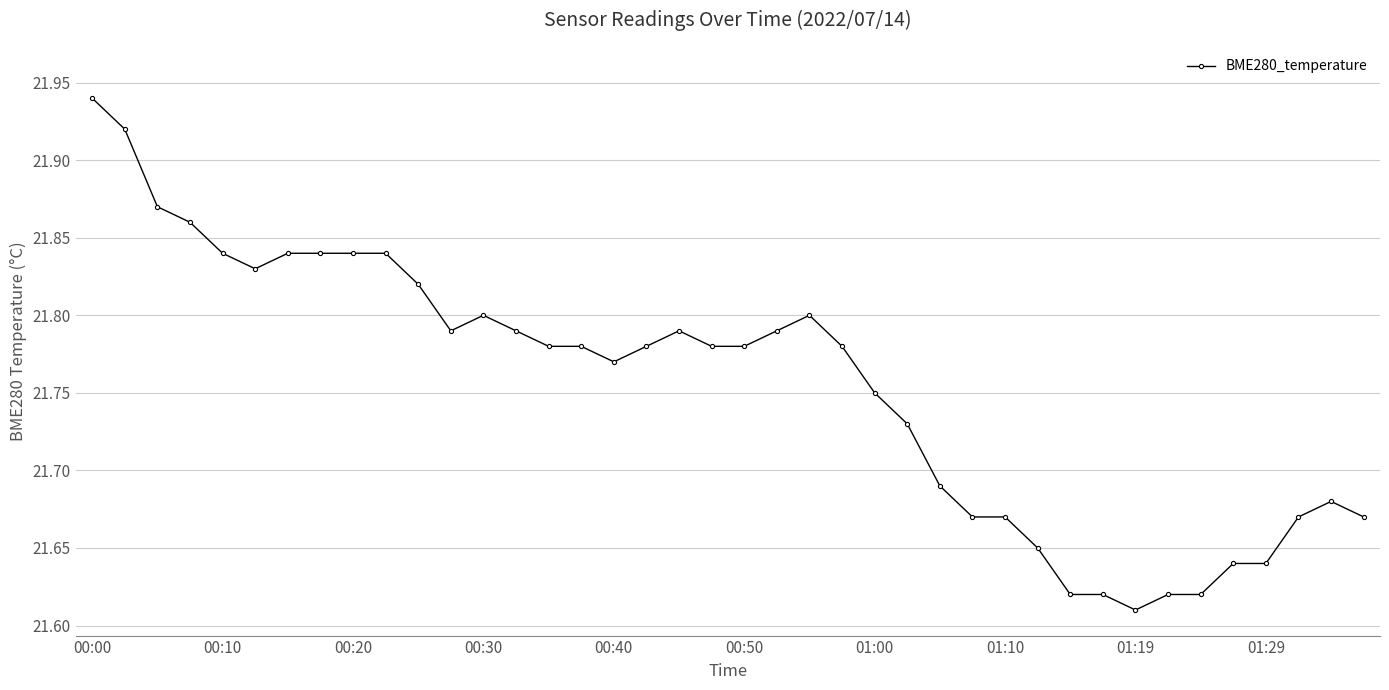

Count the number of categories in the chart.

40